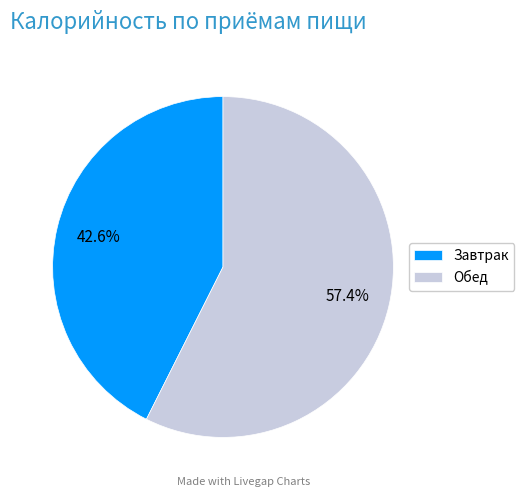

The Обед slice represents 57% of the pie. True or false?

True